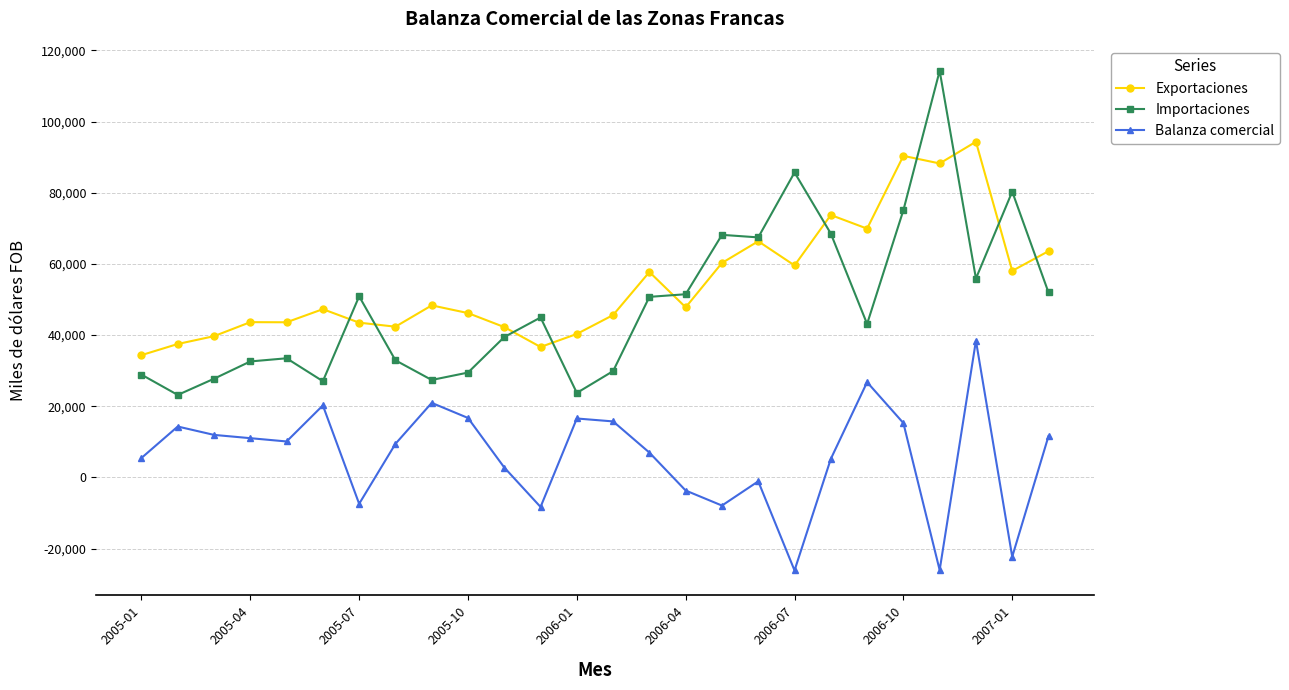

Does the chart display data point markers on the line(s)?

Yes